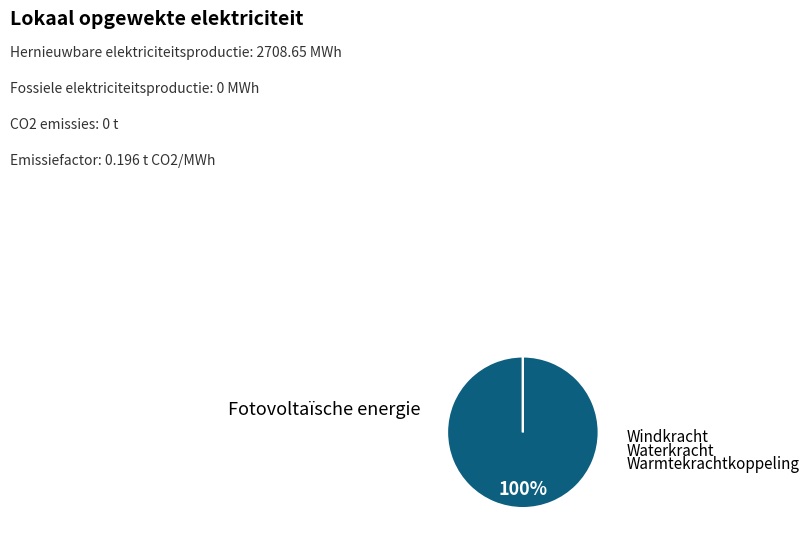

Which slice is the largest?

Fotovoltaïsche energie